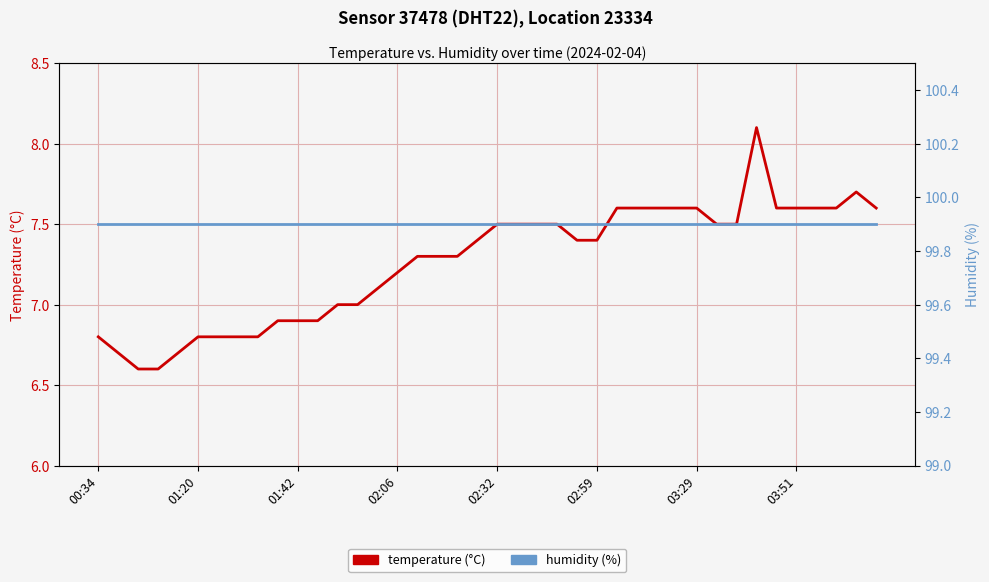

True or false: temperature (°C) and humidity (%) cross at least once.

False